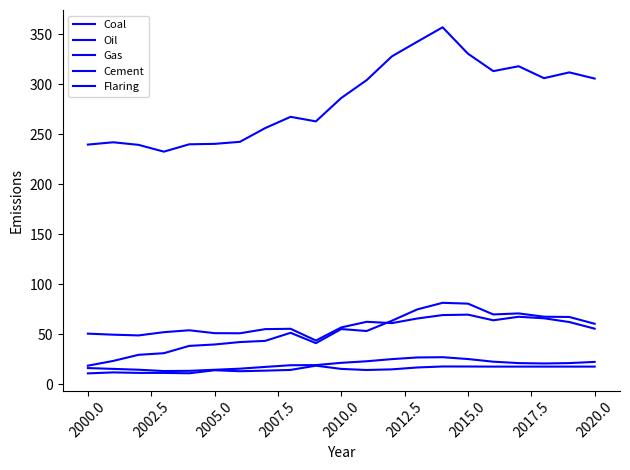

What is the difference between the maximum and minimum values in the Oil series?

124.3